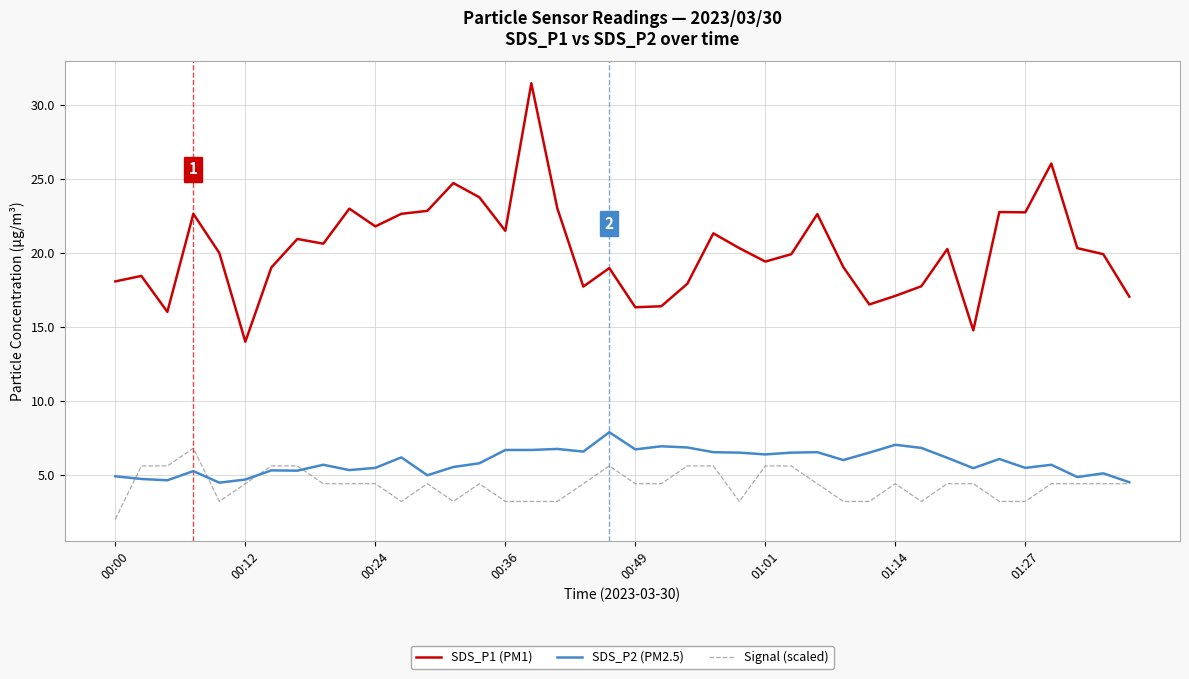

True or false: SDS_P1 (PM1) and Signal (scaled) intersect in this chart.

False